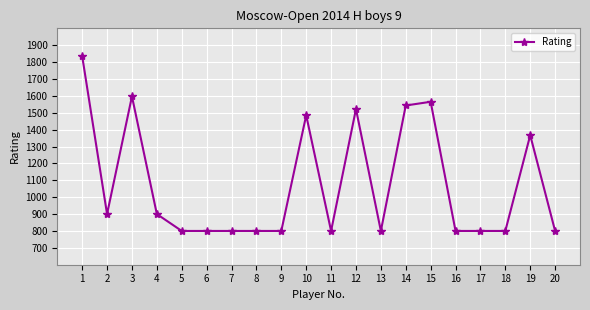

How many values exceed 800?

9